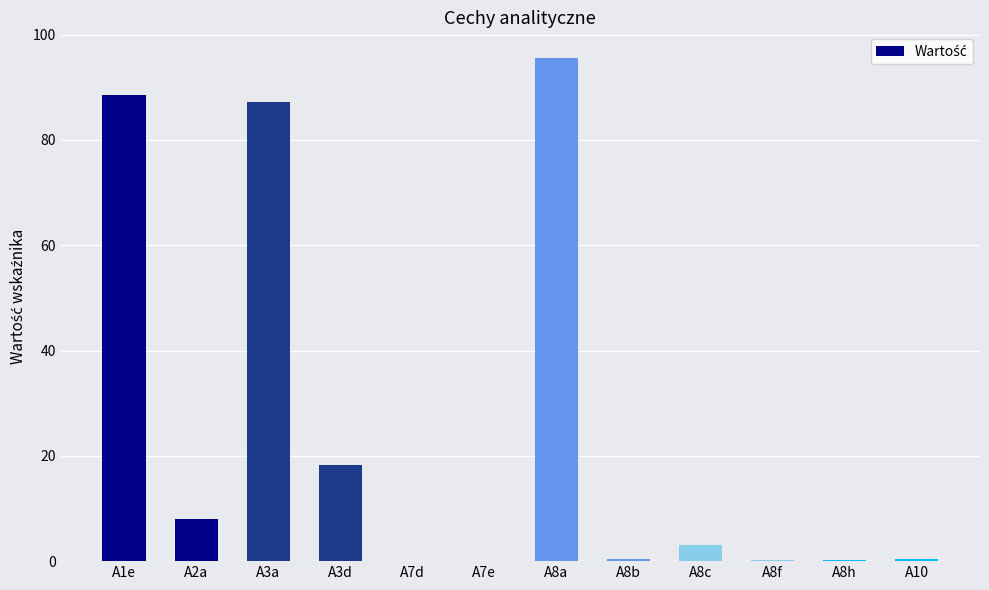

What is the sum of the values at A8b and A3a?

87.6